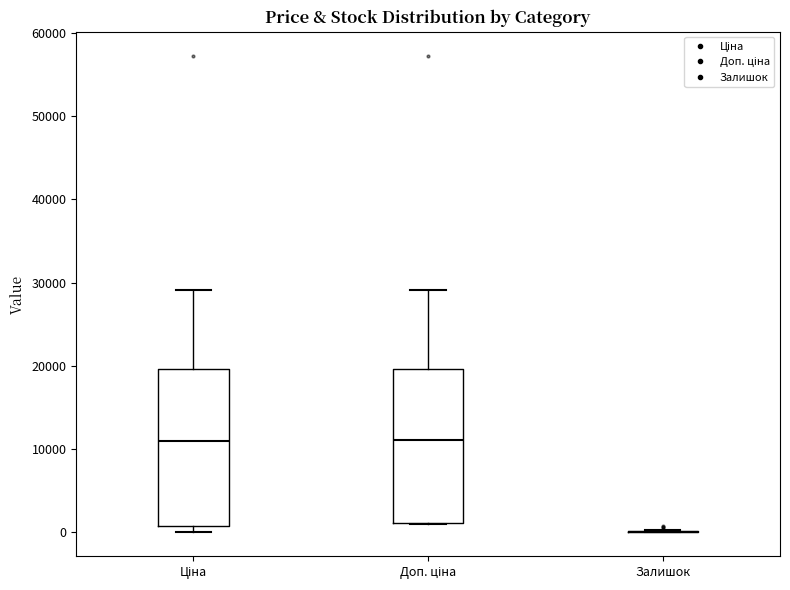

Reading left to right, read every box against the y-axis: the position of its median line, the range the box covers, and the ends of its whiskers. The values are not printed on the chart, so give them approximately, as read against the axis.

Ціна: median 11000, box 1000 to 20000, whiskers 0 to 29000
Доп. ціна: median 11000, box 1000 to 20000, whiskers 1000 to 29000
Залишок: box collapsed to a line at 0, whiskers 0 to 0